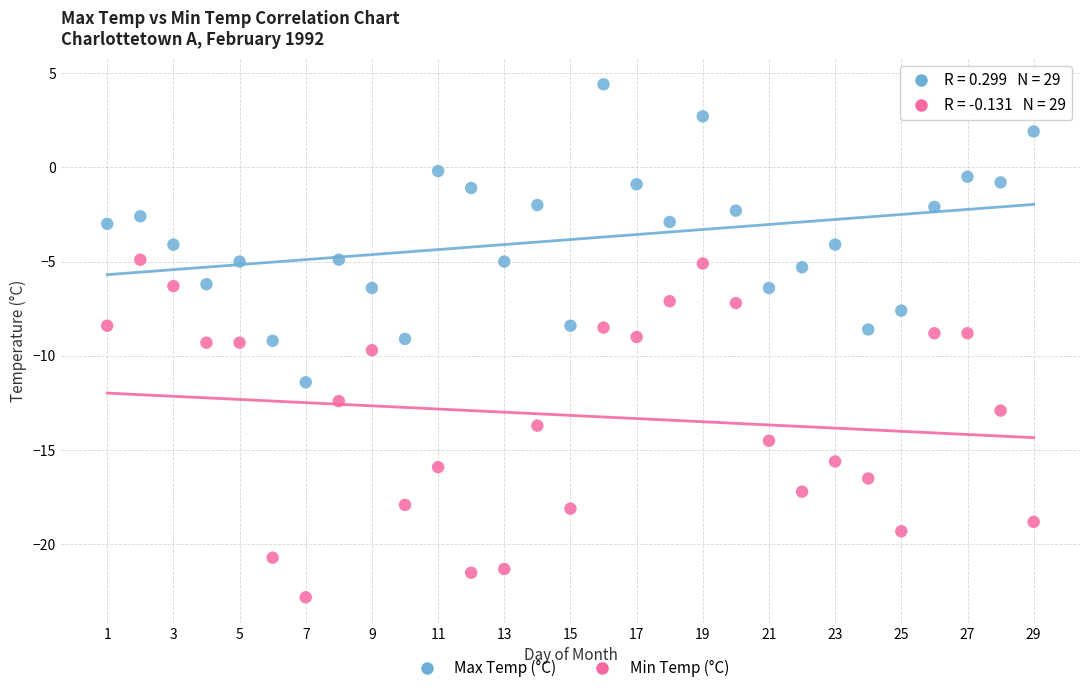

Which series contains the highest Y value?

Max Temp (°C)